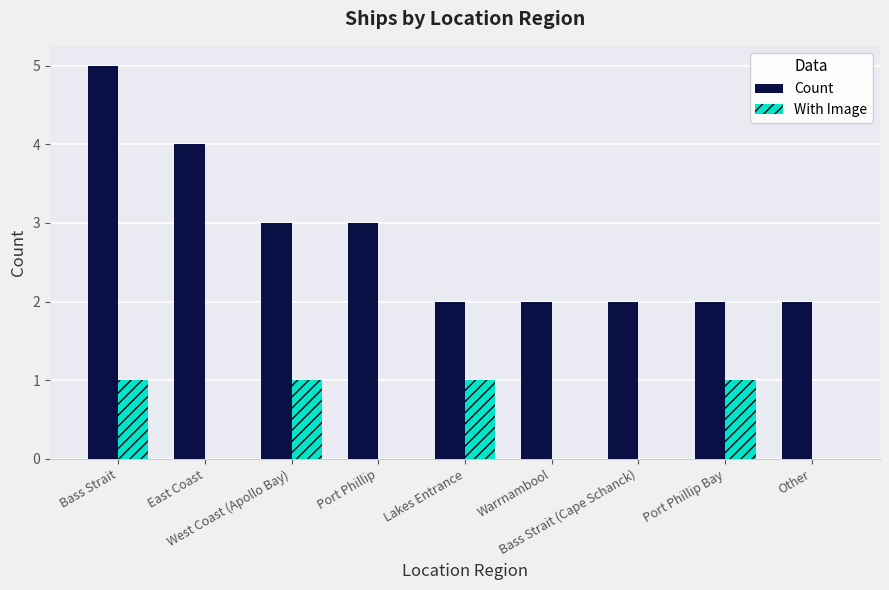

Are the bars grouped side by side (vs. stacked)?

Yes